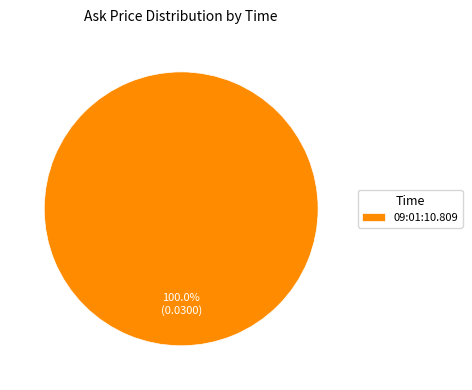

How many slices are in this pie chart?

1